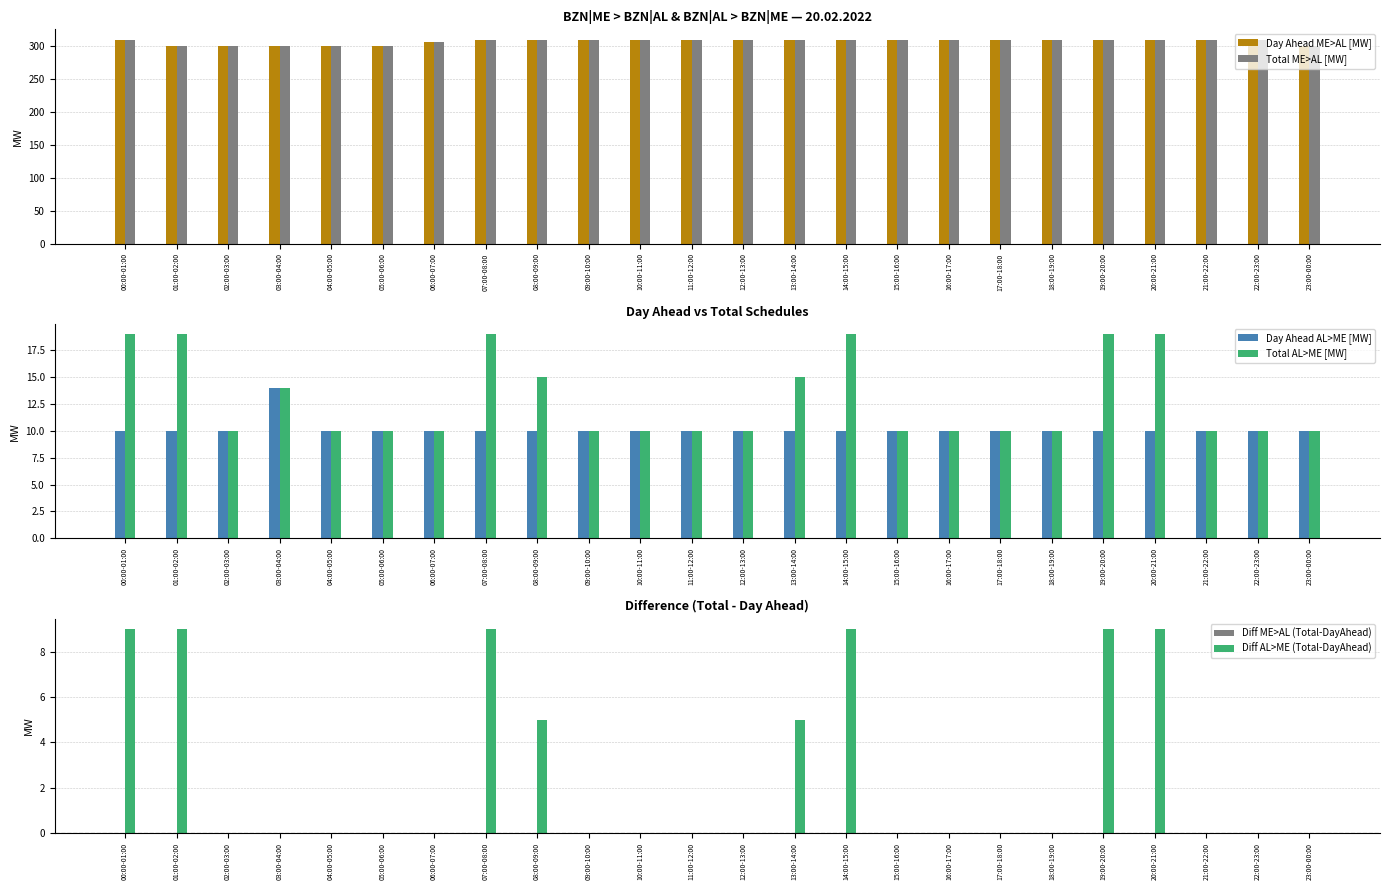

What is the value of the Total AL>ME [MW] bar at the 12th from the left?

10